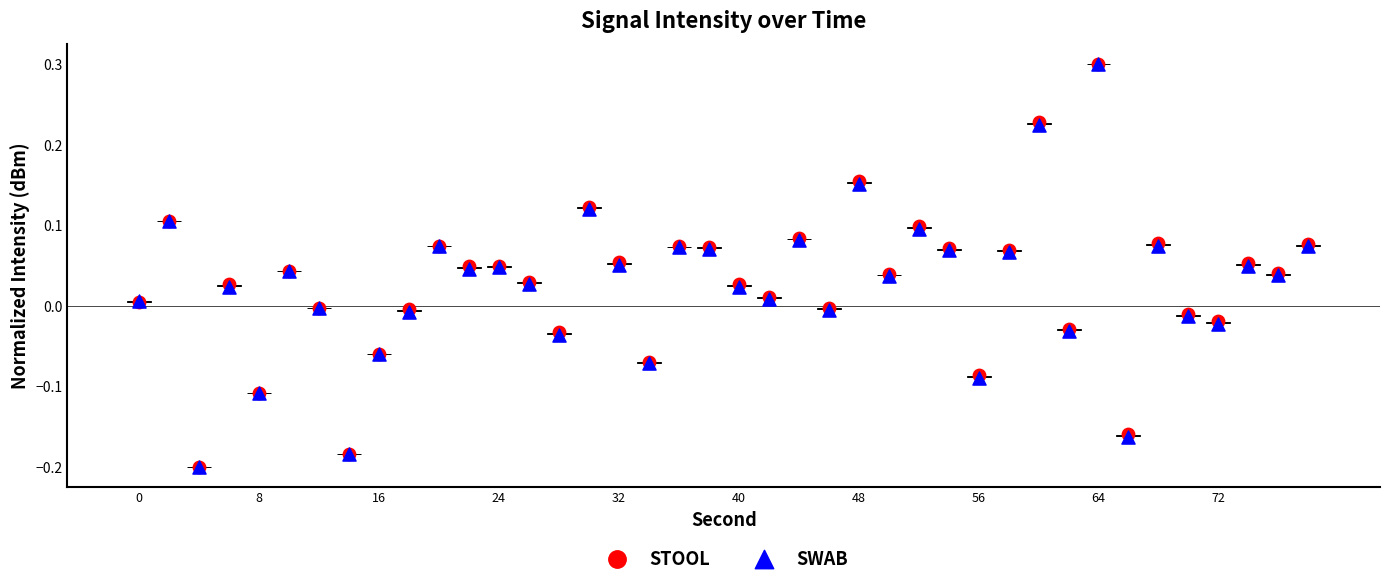

What are all the series names shown in the legend?

STOOL, SWAB